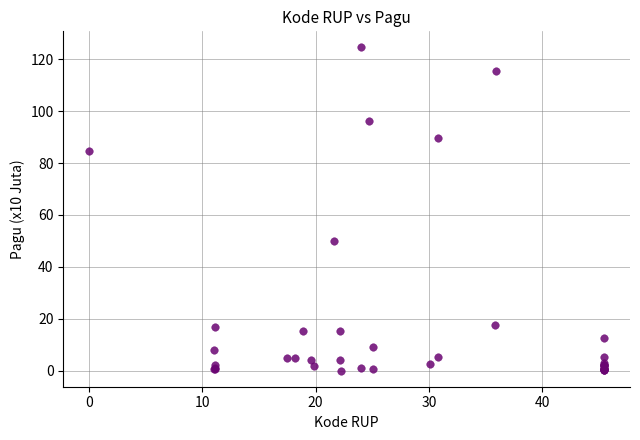

What Y value in the scatter plot is closest to 62?

50.0